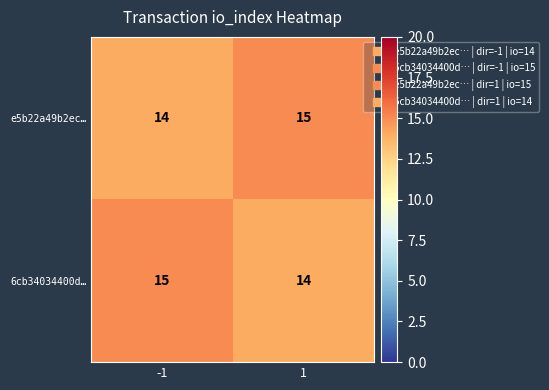

What value does the e5b22a49b2ec… series have at 1?

15